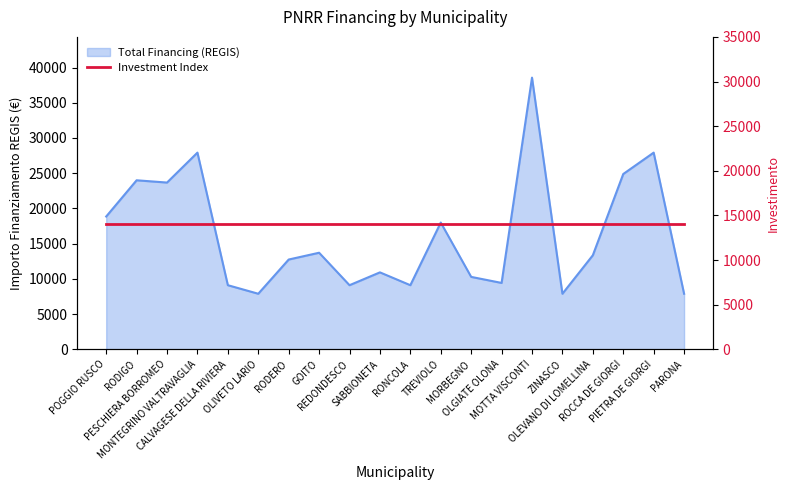

What position from the left is RONCOLA?

11